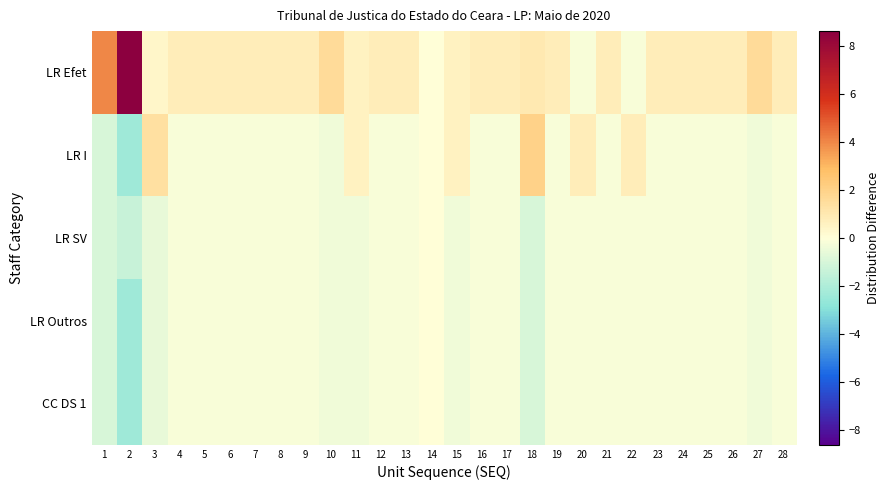

What is the greatest value displayed?

8.6